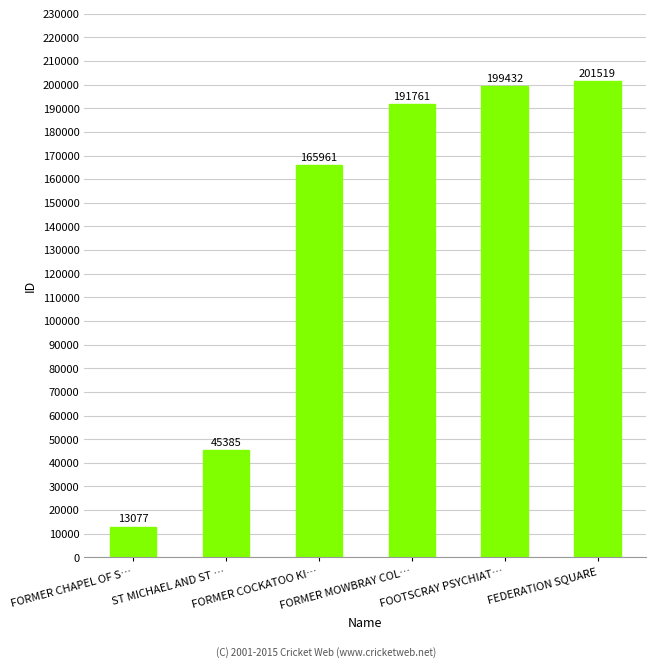

What position from the right is FORMER CHAPEL OF S…?

6